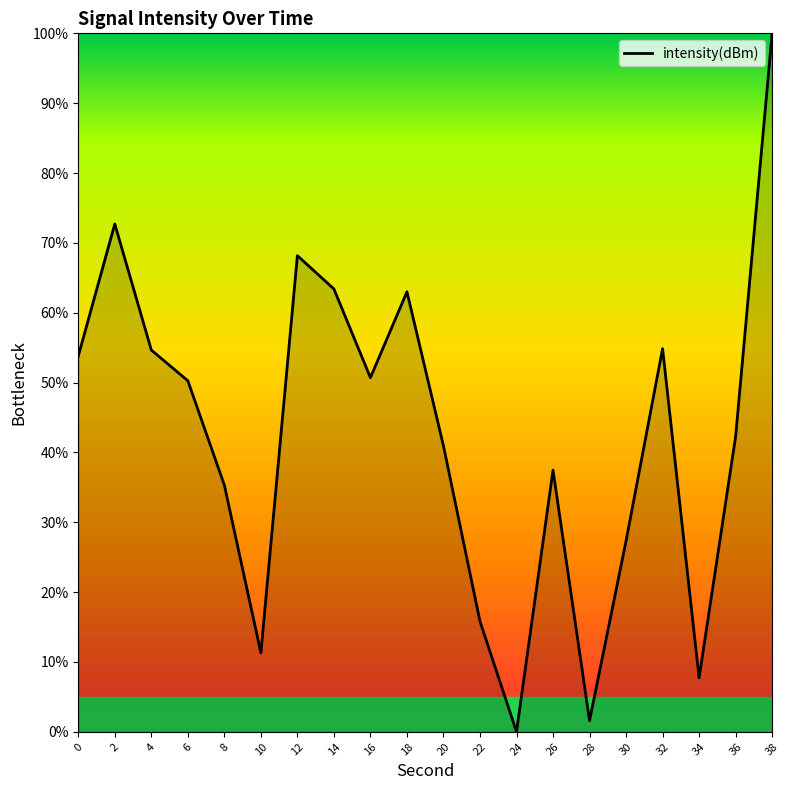

What is the average value?

42.6